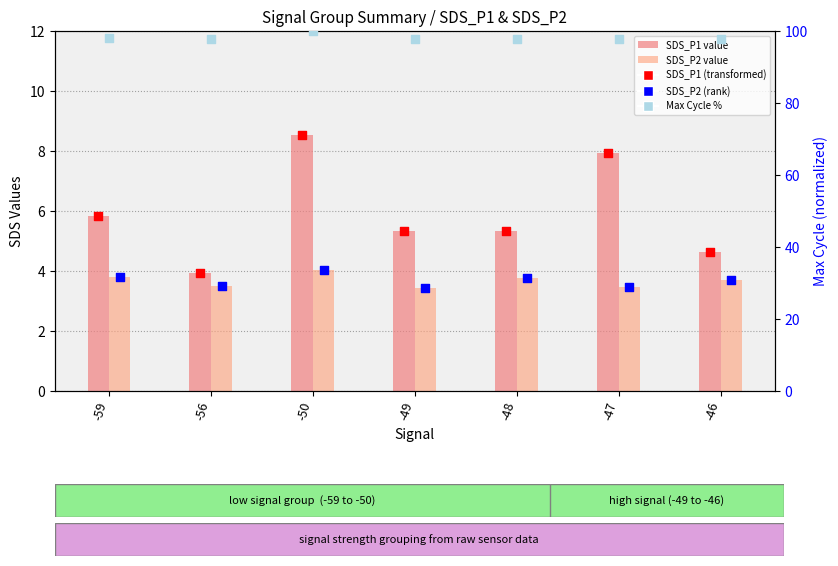

What is the total value across all series at -46?

114.5